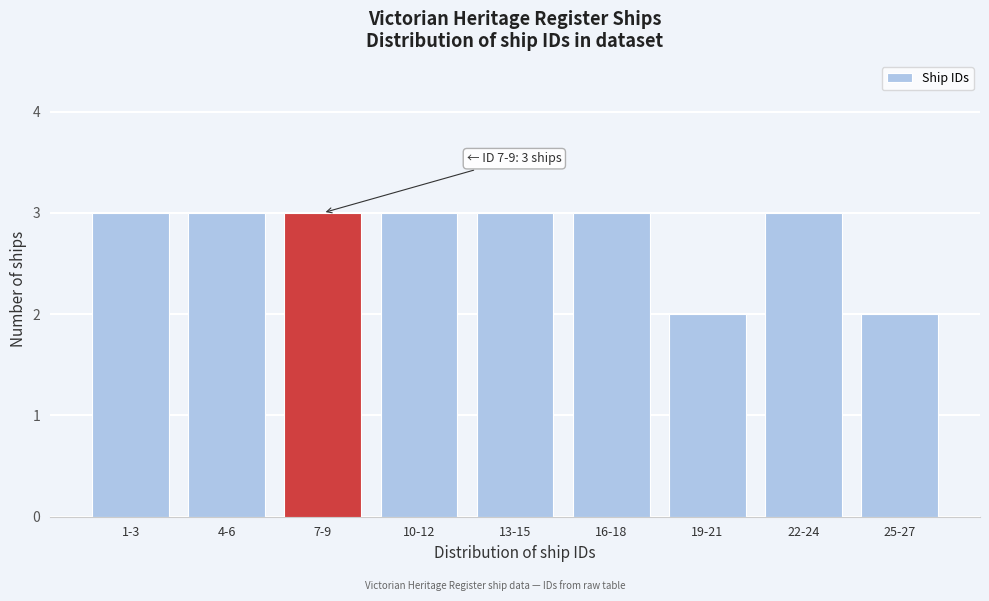

Reading left to right, transcribe all the data shown in this chart.

3	3	3	3	3	3	2	3	2